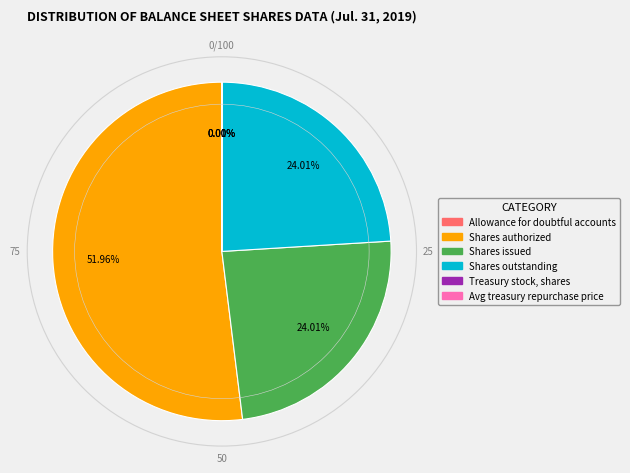

Is there a majority slice in this chart?

Yes